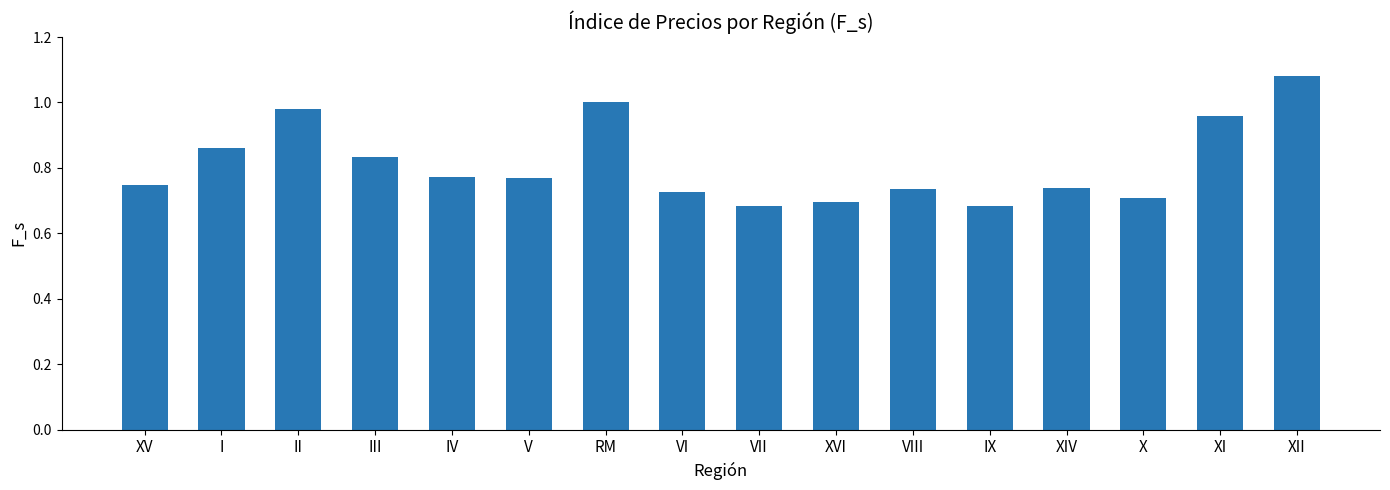

Which label corresponds to the largest value in the chart?

XII